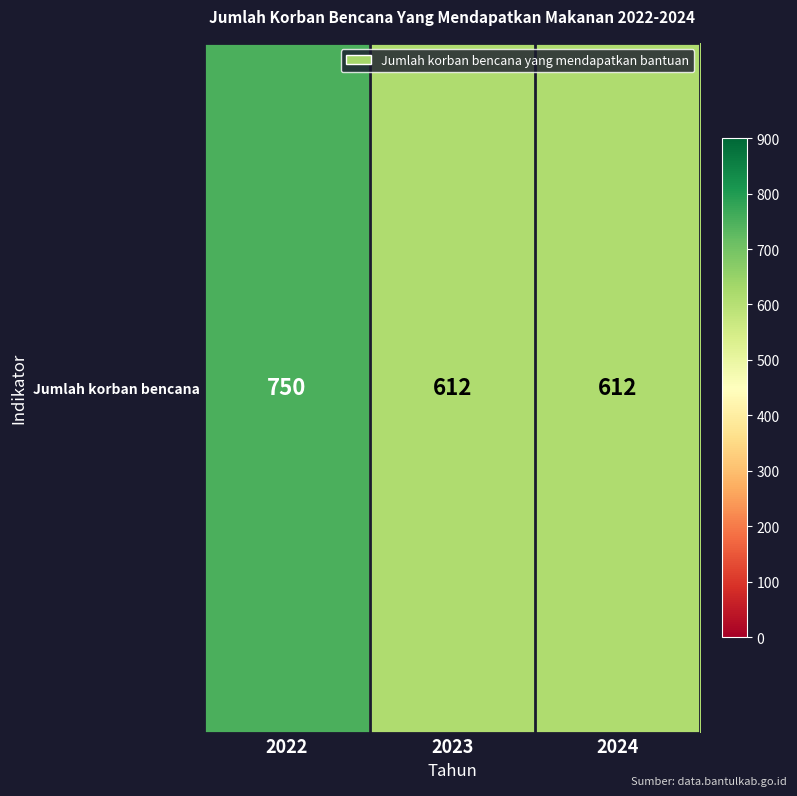

The chart shows a value of 163 at 2023. True or false?

False